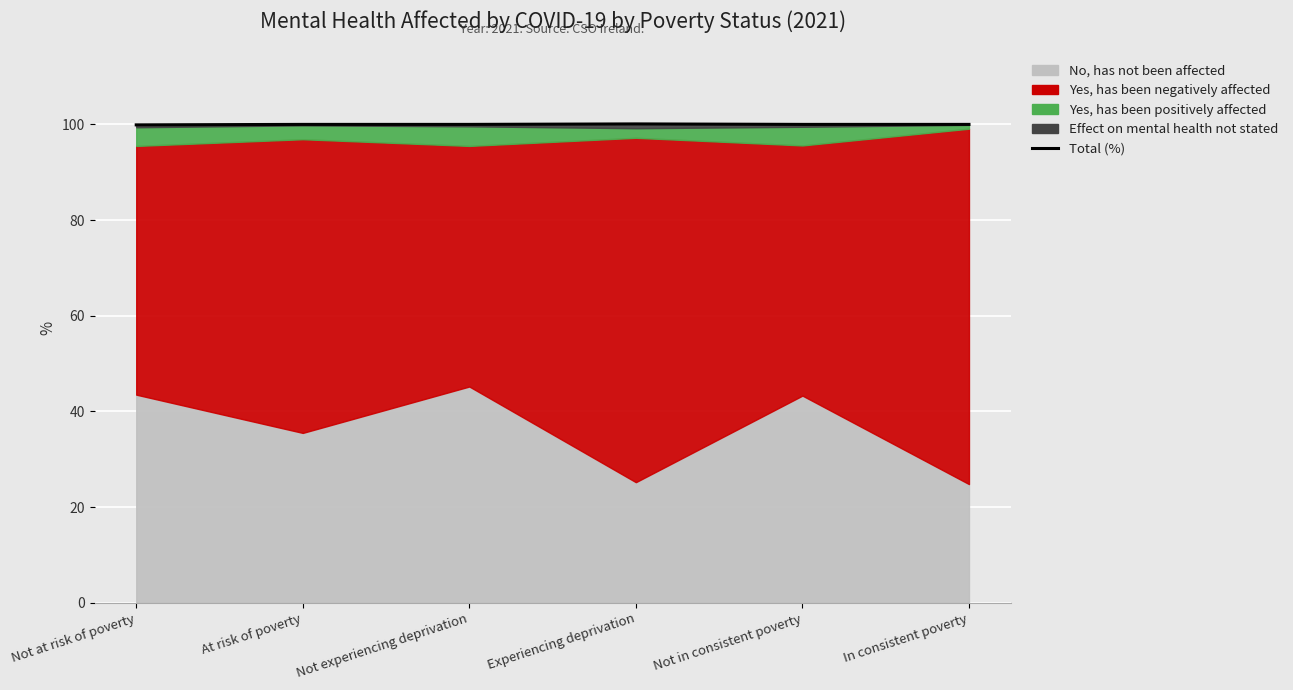

Count the values in the range 100 to 101.

5